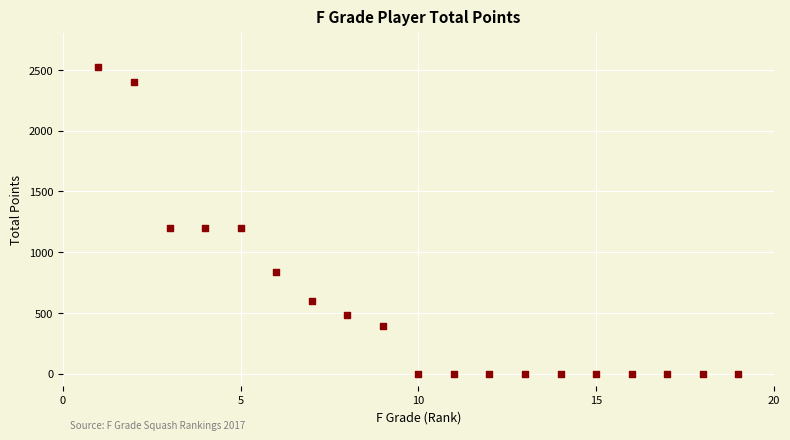

What is the range of Y values (max minus min)?

2520